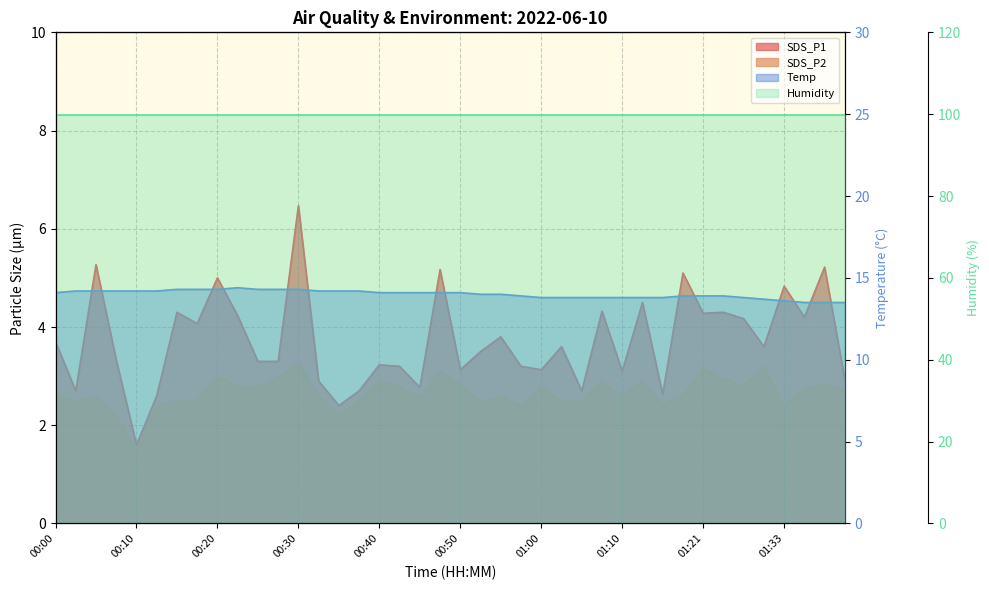

True or false: SDS_P1 and Temp cross at least once.

False